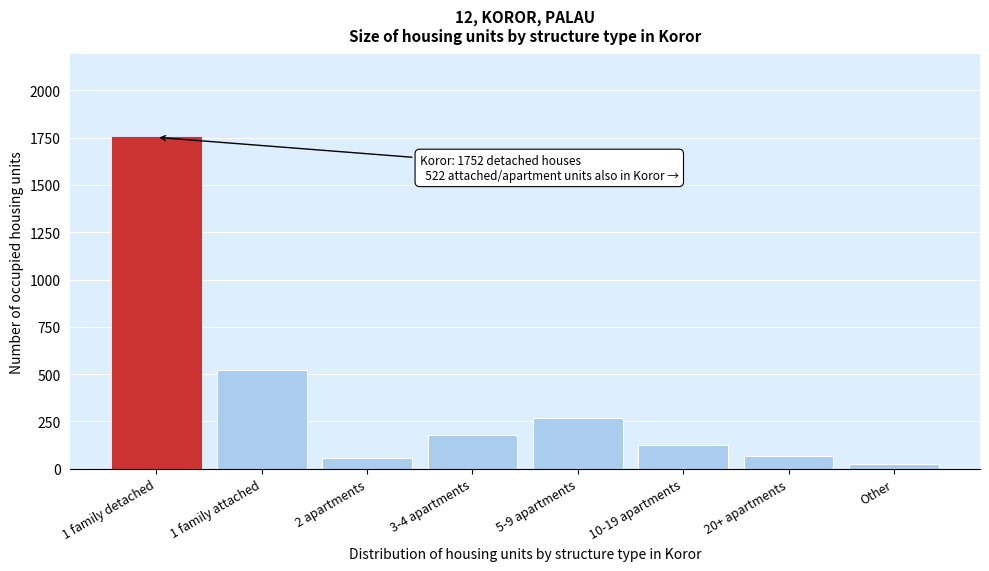

Reading right to left, list all the values displayed in this chart.

Other=27	20+ apartments=68	10-19 apartments=125	5-9 apartments=266	3-4 apartments=177	2 apartments=56	1 family attached=522	1 family detached=1752